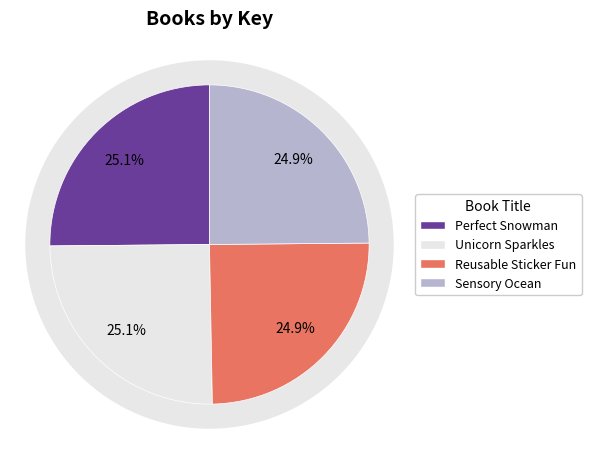

Approximately how many times larger is the value at Reusable Sticker Fun compared to Perfect Snowman?

1.0